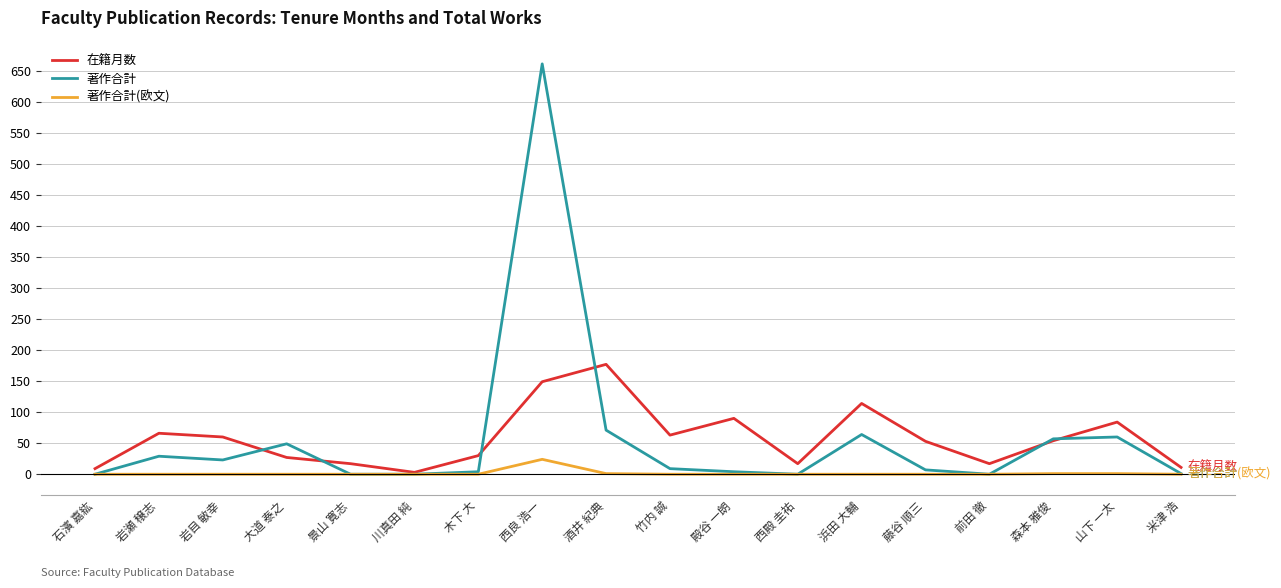

The 著作合計 series shows 0 at 景山 寛志. True or false?

True